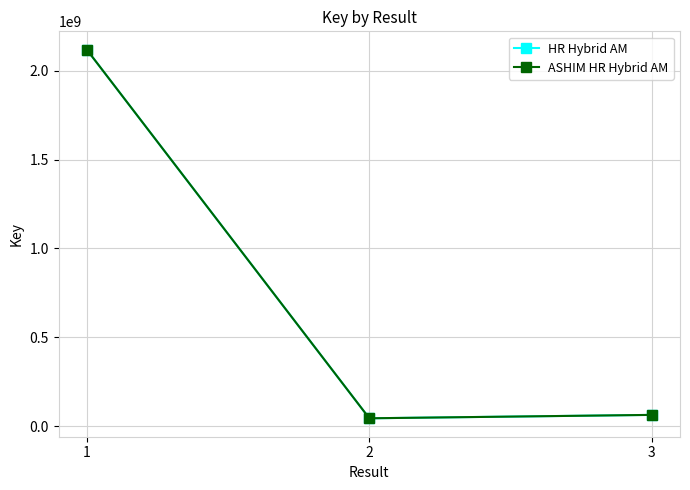

Reading left to right, transcribe all the data shown in this chart.

HR Hybrid AM: 1=2117571791	2=44267448	3=63436072
ASHIM HR Hybrid AM: 1=2117571791	2=44267448	3=63436072